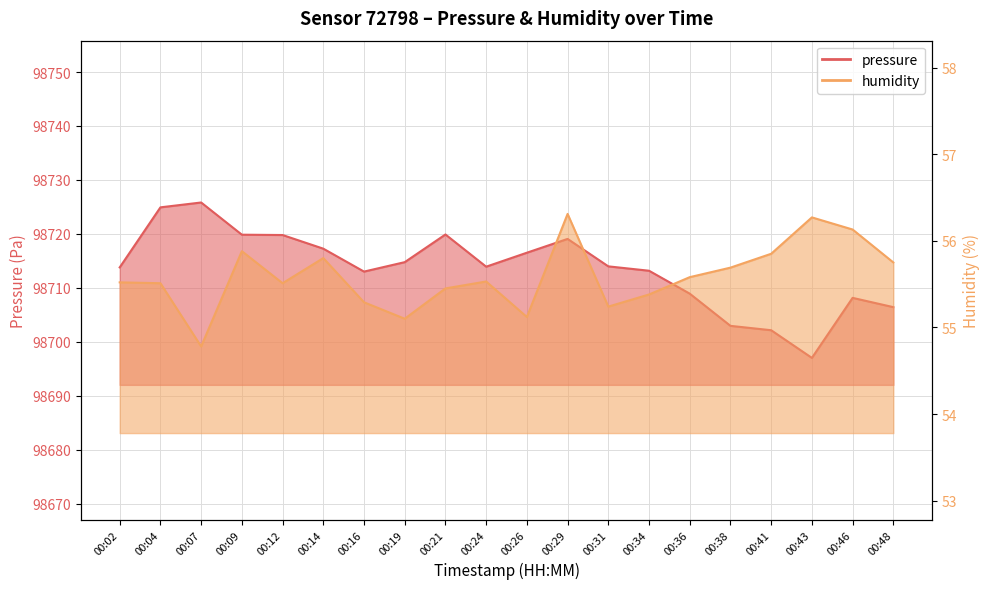

Count the number of categories in the chart.

20